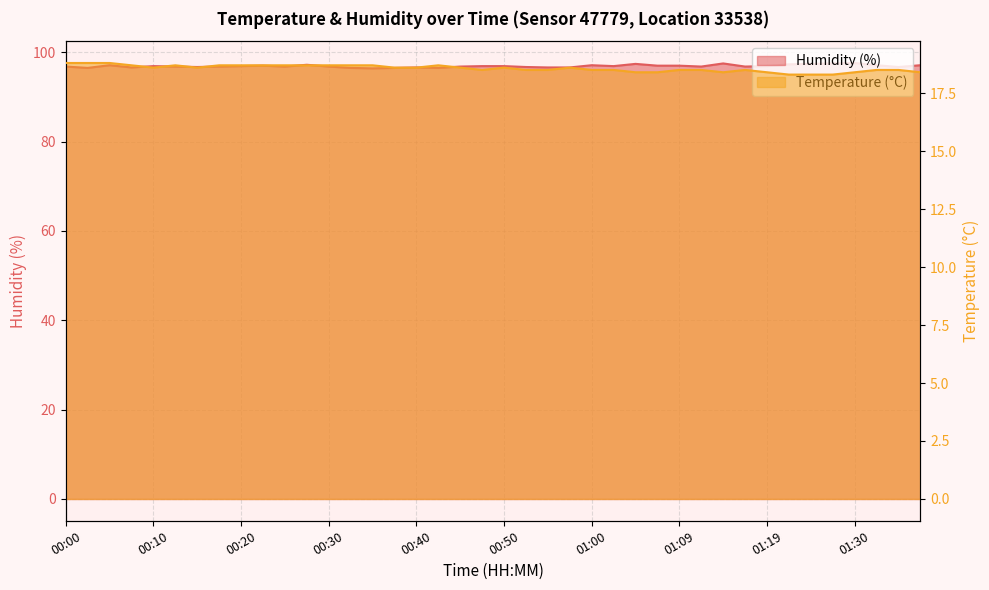

Is it true that Temperature (°C) equals 31.8 at 01:30?

False